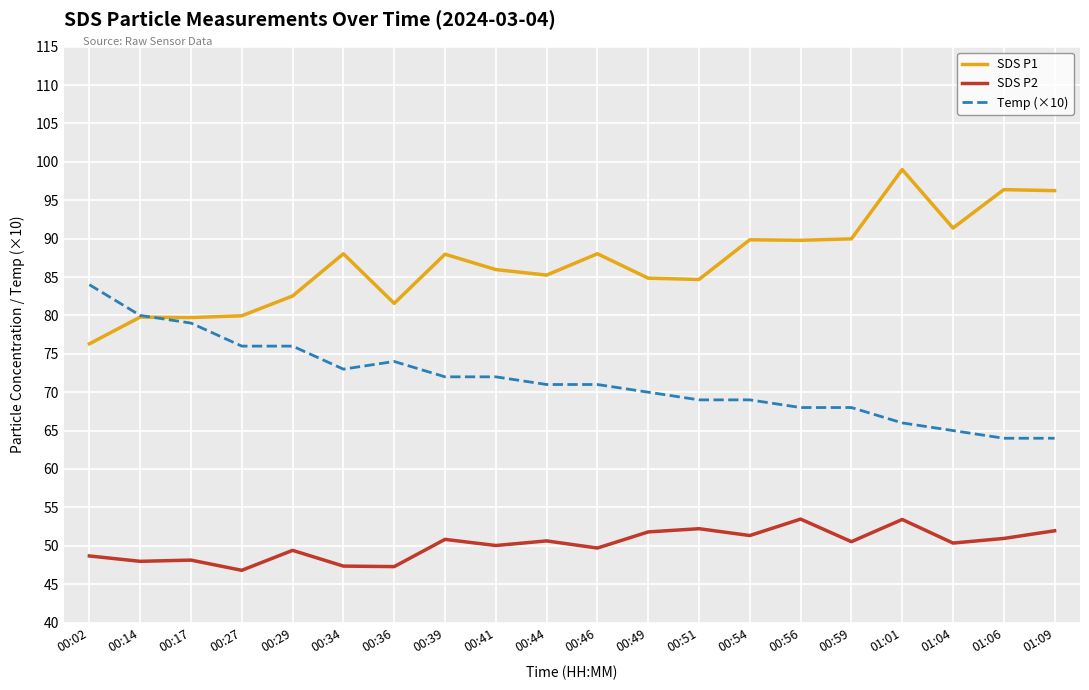

What is the total value across all series at 00:59?

208.5